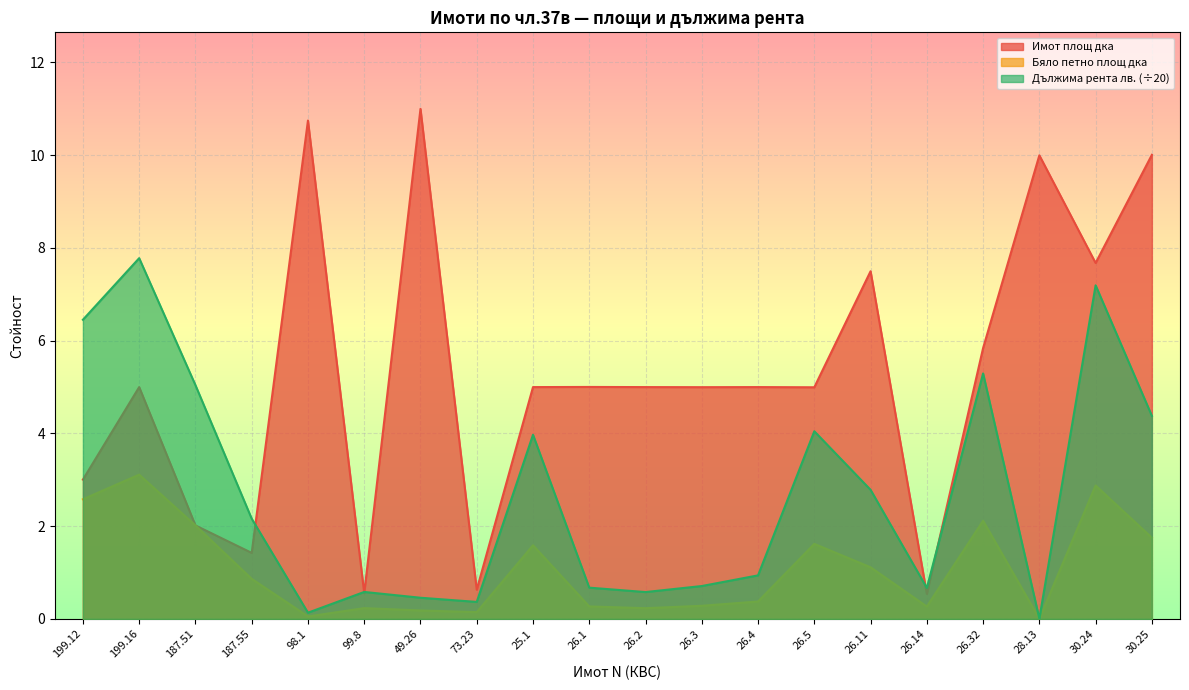

How many lines are shown in the chart?

3